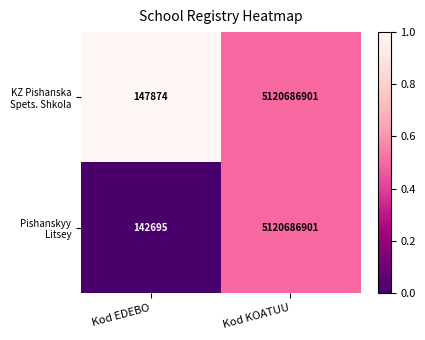

What is the difference between the highest and lowest values at Kod EDEBO?

5179